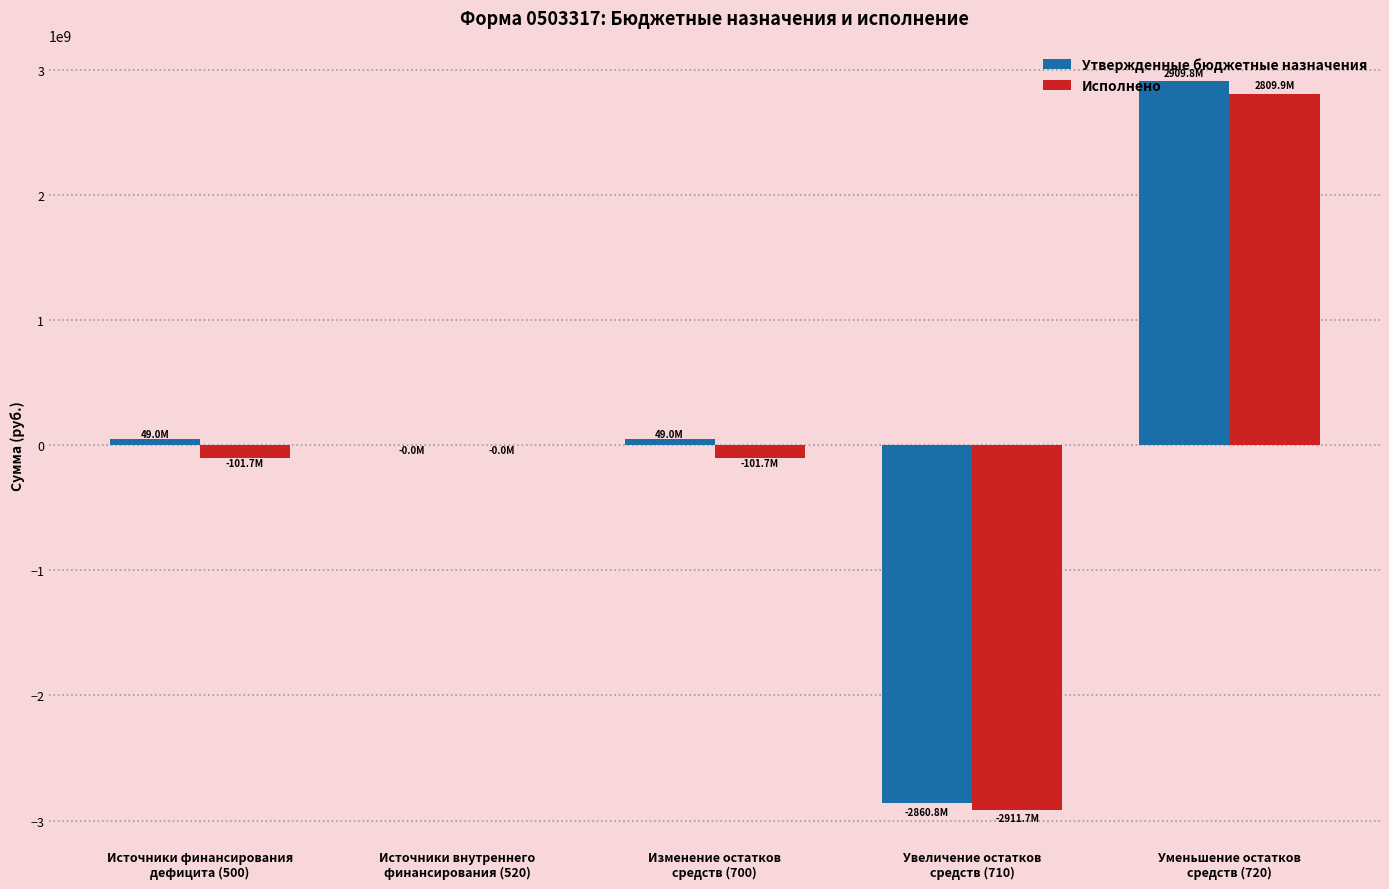

What is the sum of all Утвержденные бюджетные назначения values?

146858190.7